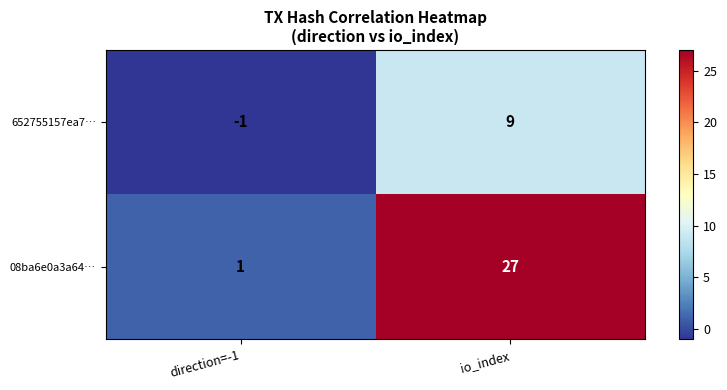

Is the value of 08ba6e0a3a64… at direction=-1 greater than the value of 652755157ea7… at io_index?

No